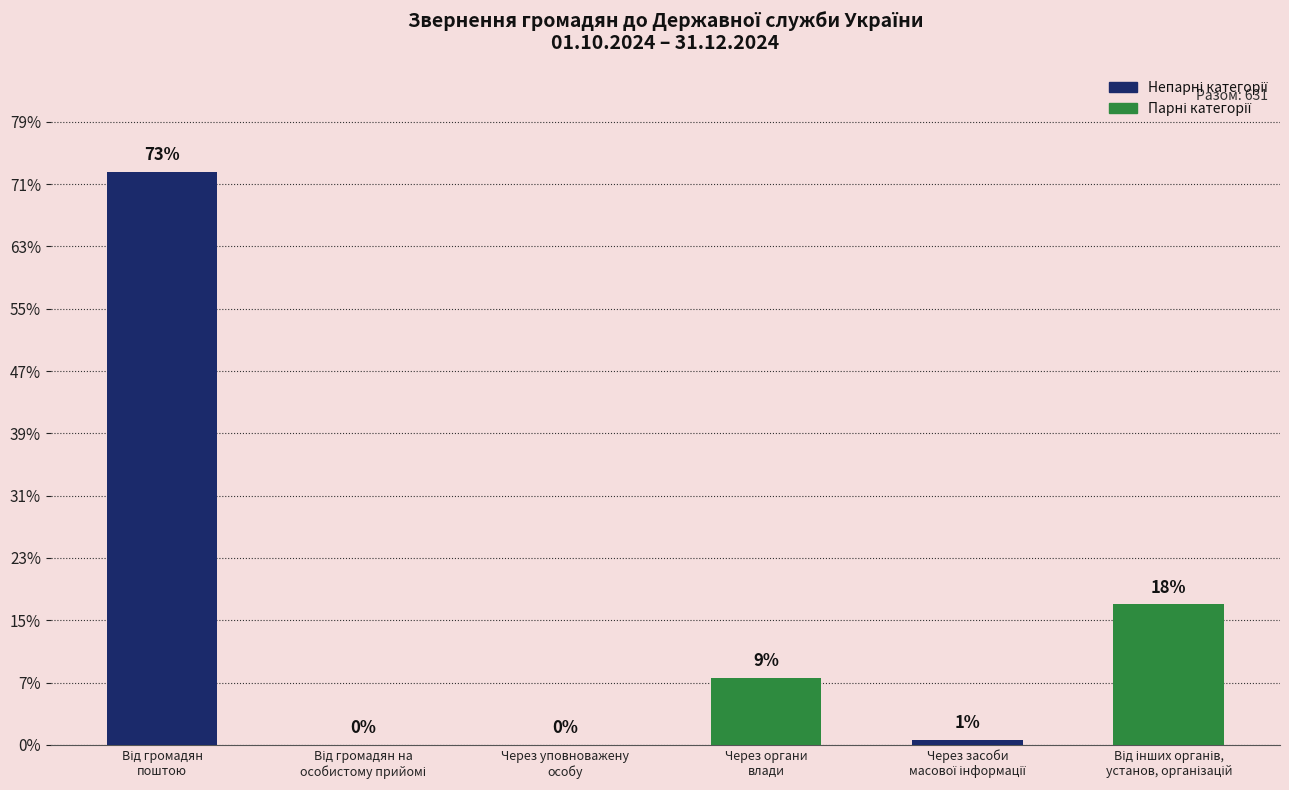

Are the bars horizontal?

No